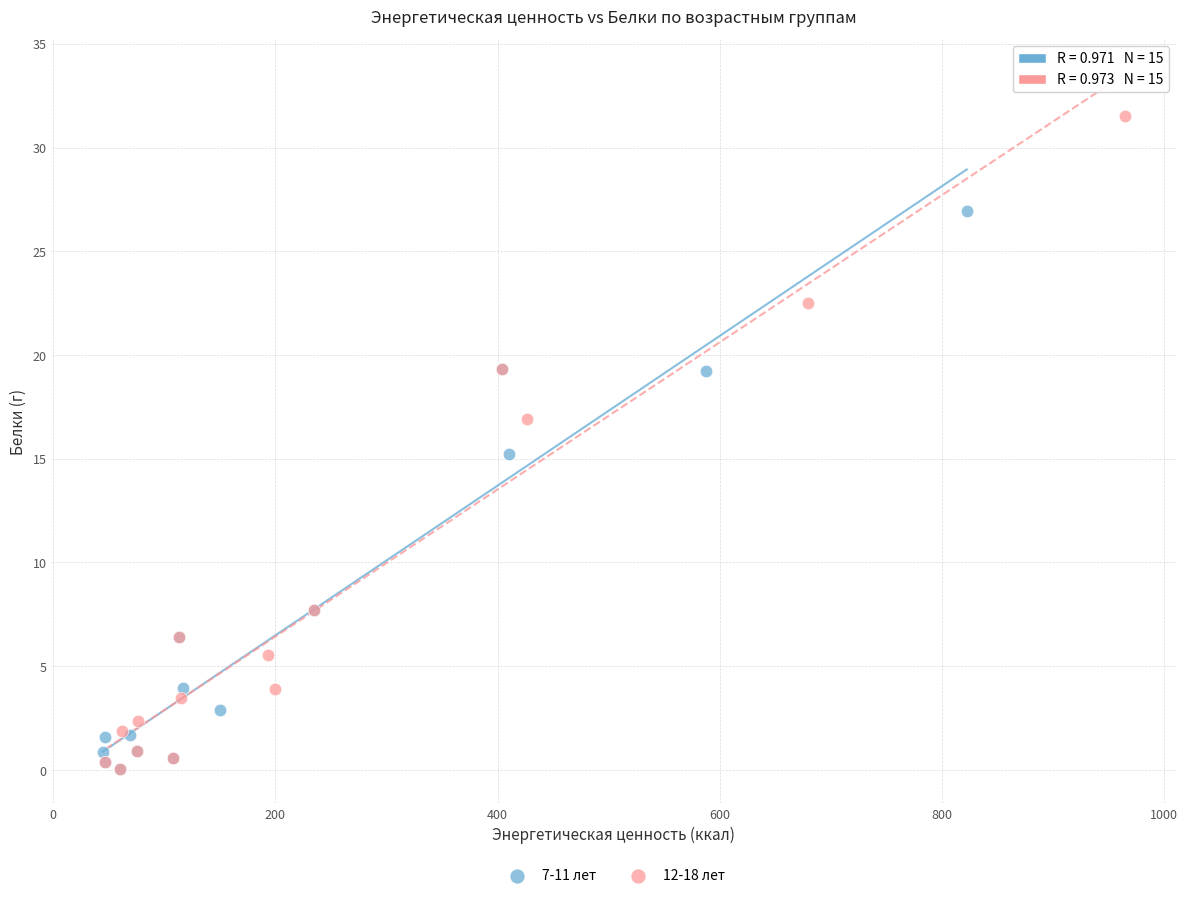

Which series has the largest Y range (max minus min)?

12-18 лет